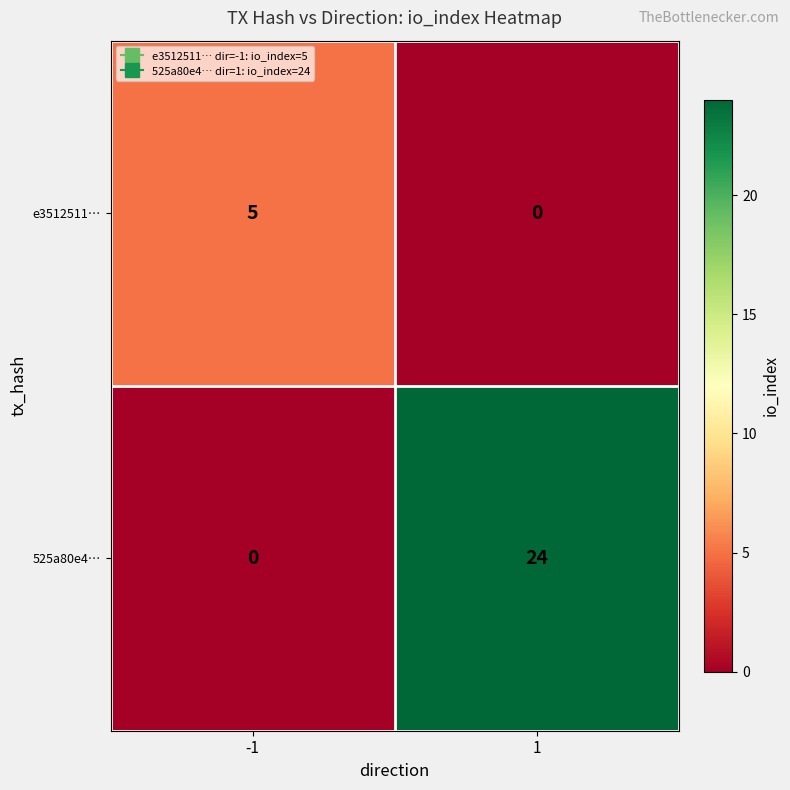

What is the difference between the e3512511… values at -1 and 1?

5